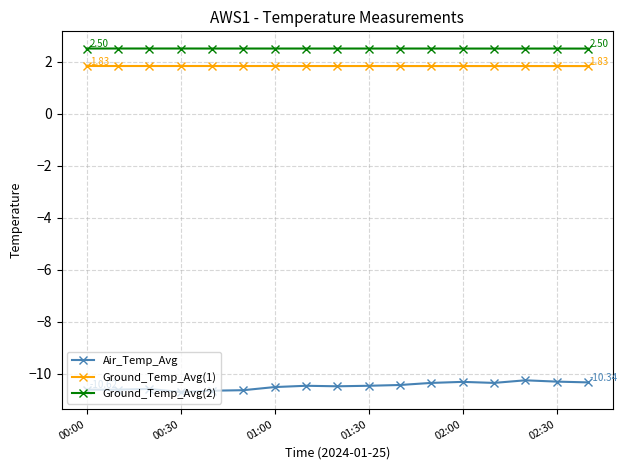

What is the minimum value for Ground_Temp_Avg(1)?

1.8